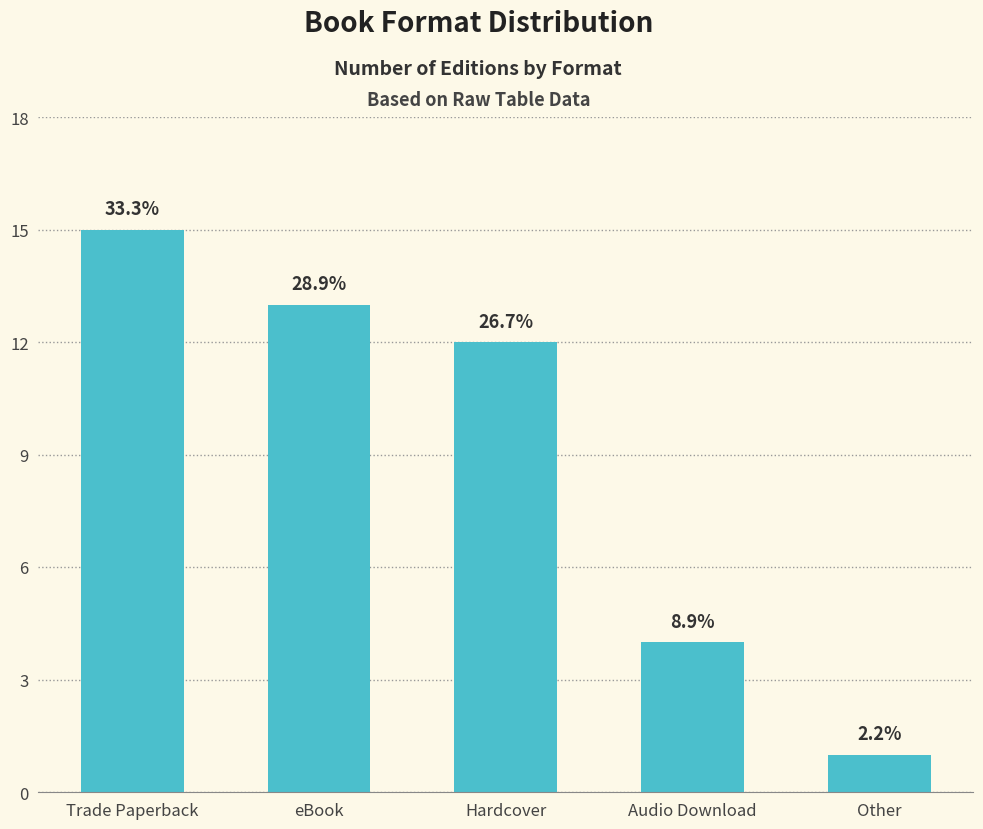

What is the label of the 3rd bar from the left?

Hardcover